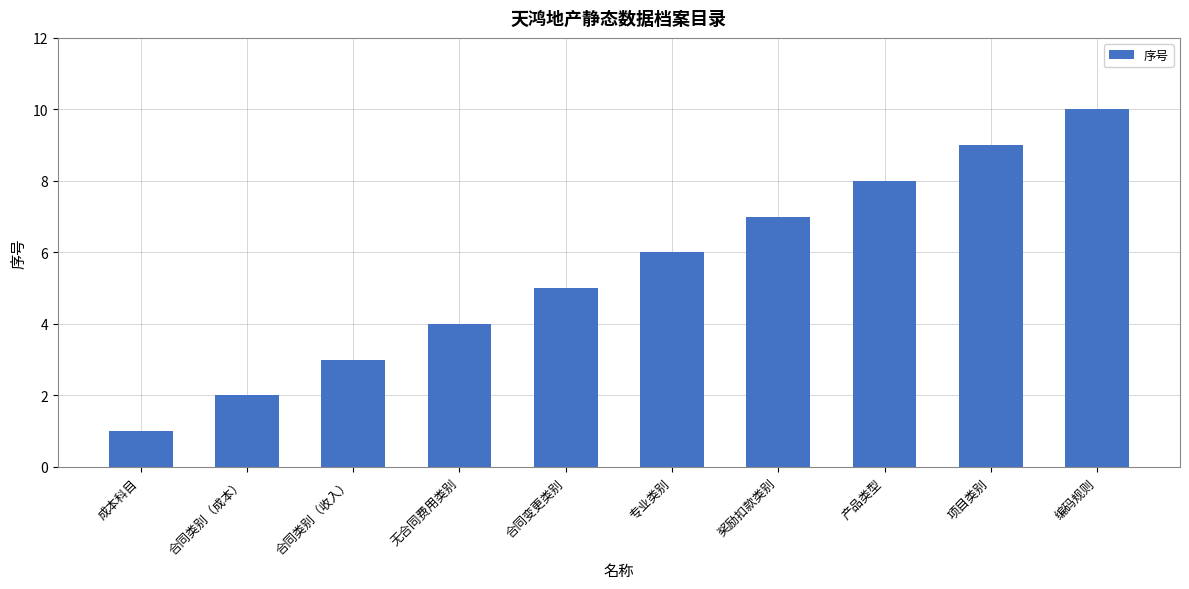

What is the sum of all values?

55